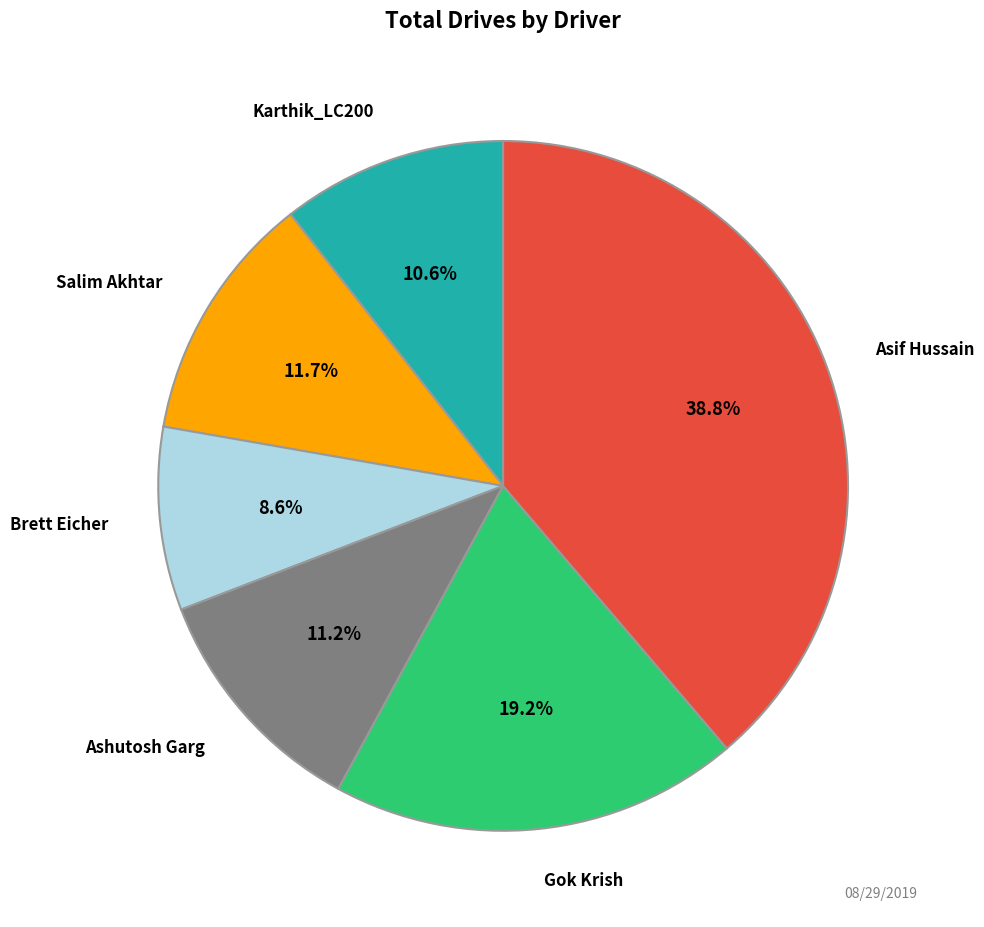

Is there a majority slice in this chart?

No